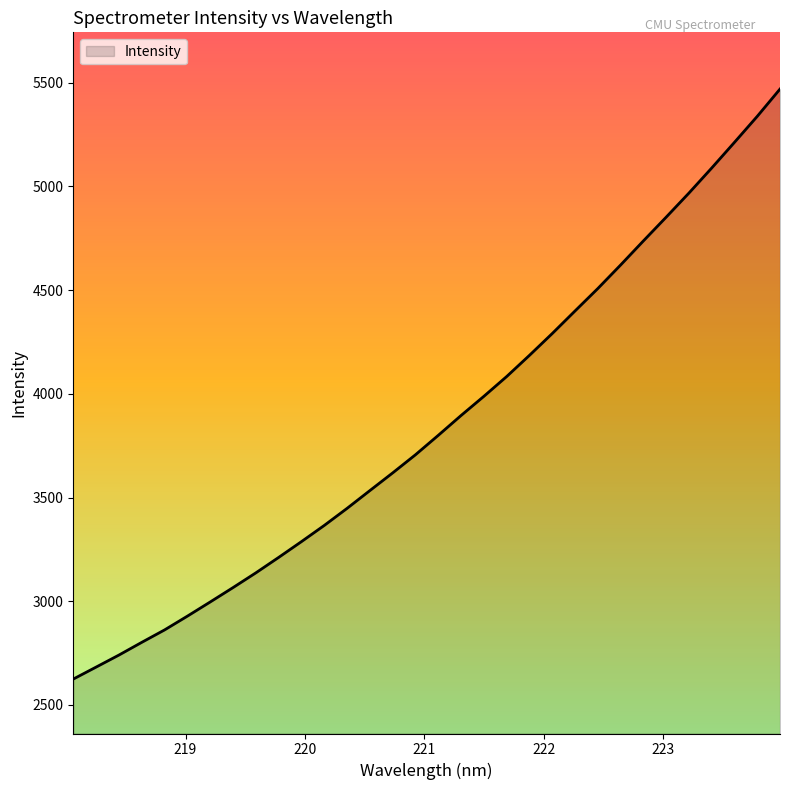

What is the smallest value displayed?

2624.6